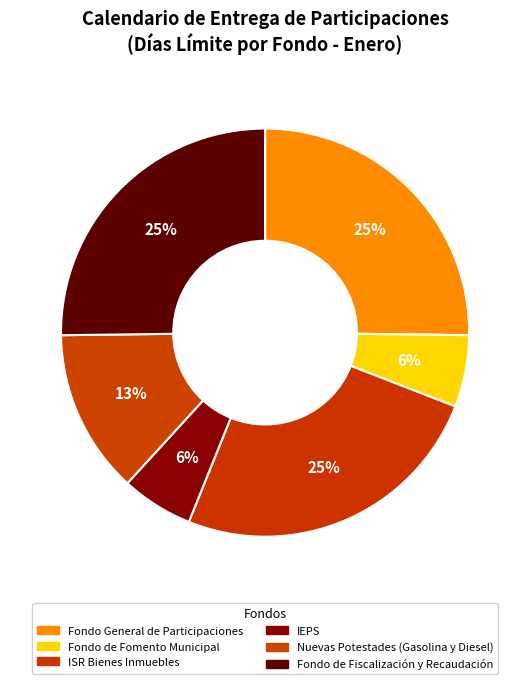

How many slices are in this pie chart?

6